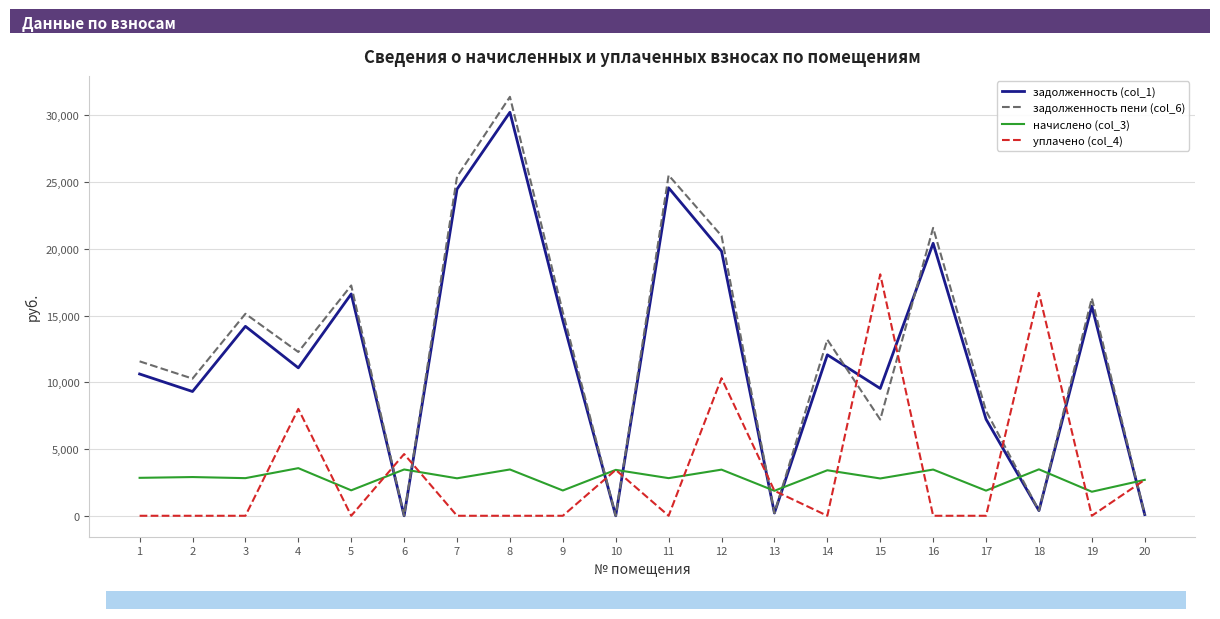

At how many categories does at least one series exceed 19839?

5